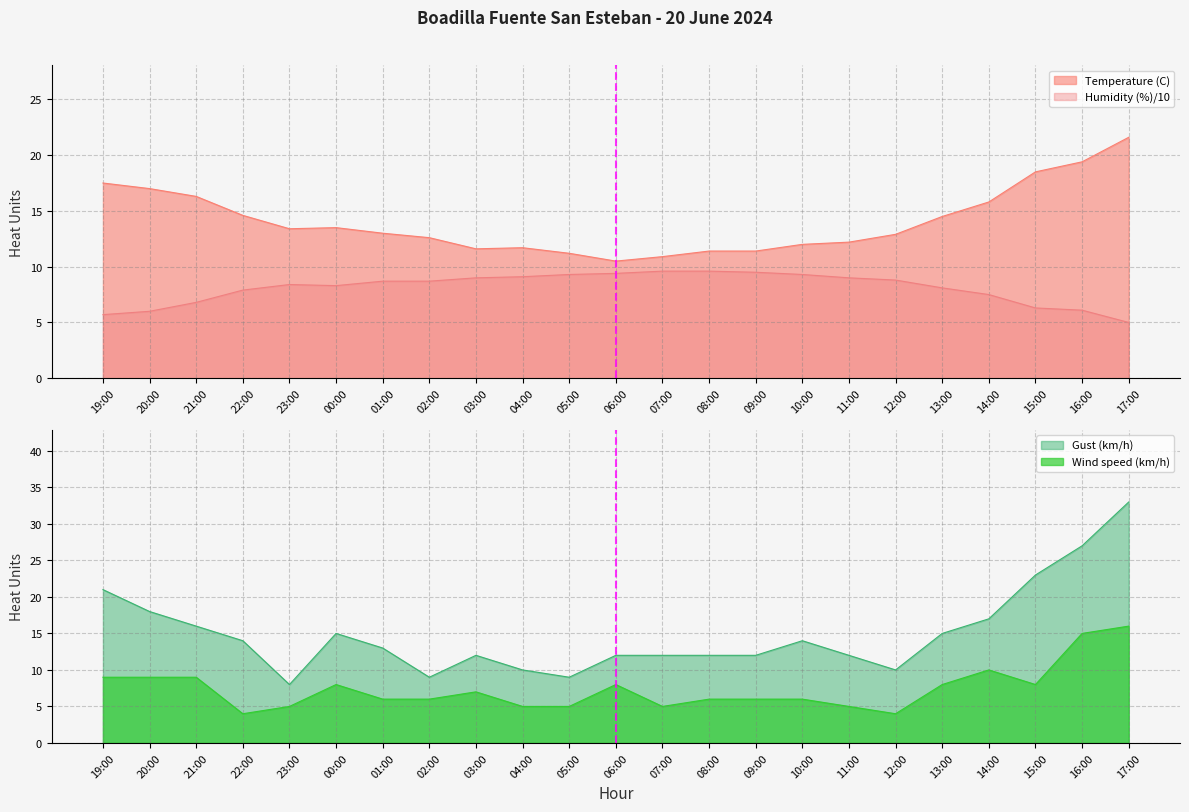

How many intersections are there between Humidity (%) and Wind speed (km/h)?

2